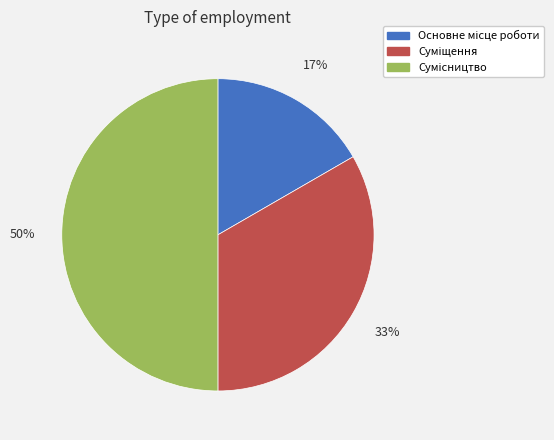

To the nearest percent, what is the difference between the largest and smallest slice percentages?

33%